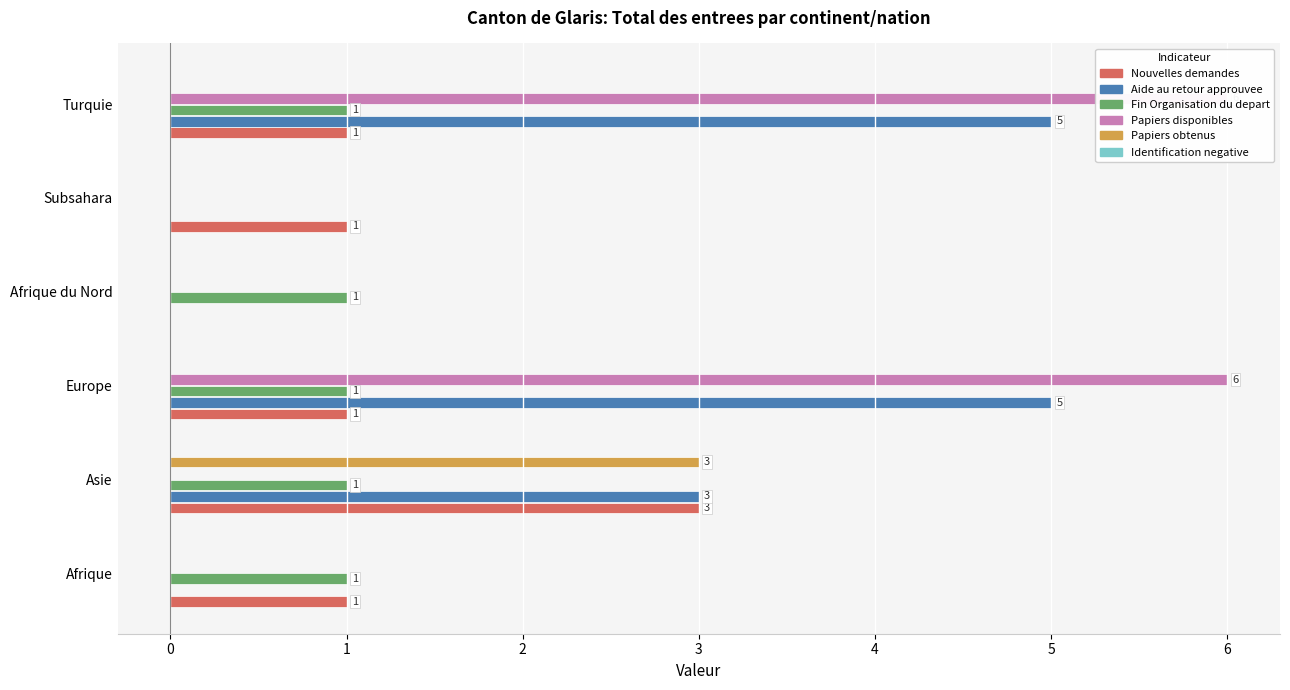

Rank the series by their maximum value, from lowest to highest.

Identification negative, Fin Organisation du depart, Nouvelles demandes, Papiers obtenus, Aide au retour approuvee, Papiers disponibles